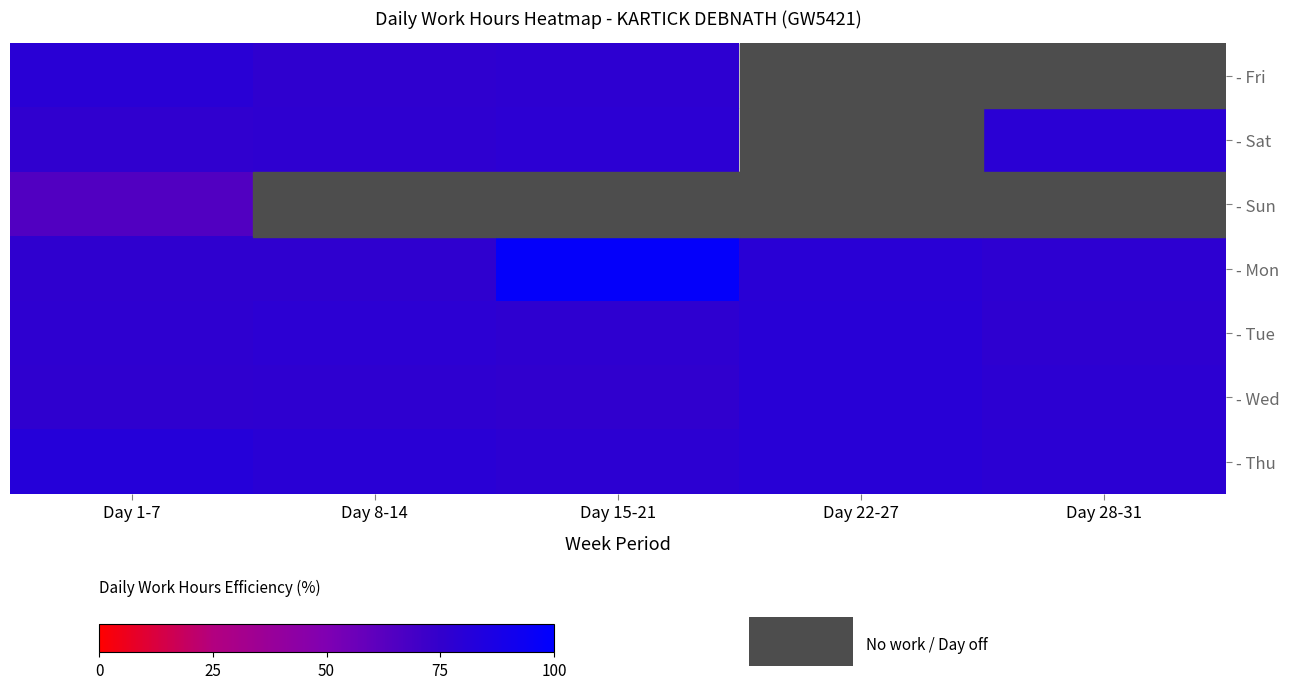

At how many categories does at least one series exceed 40?

5